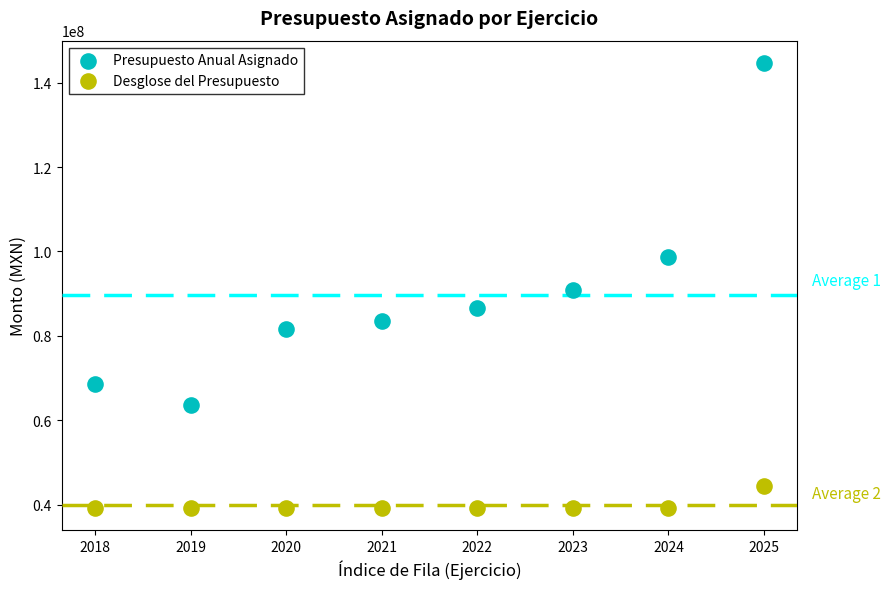

In the Presupuesto Anual Asignado series, what Y value is closest to 104209250?

98700196.0